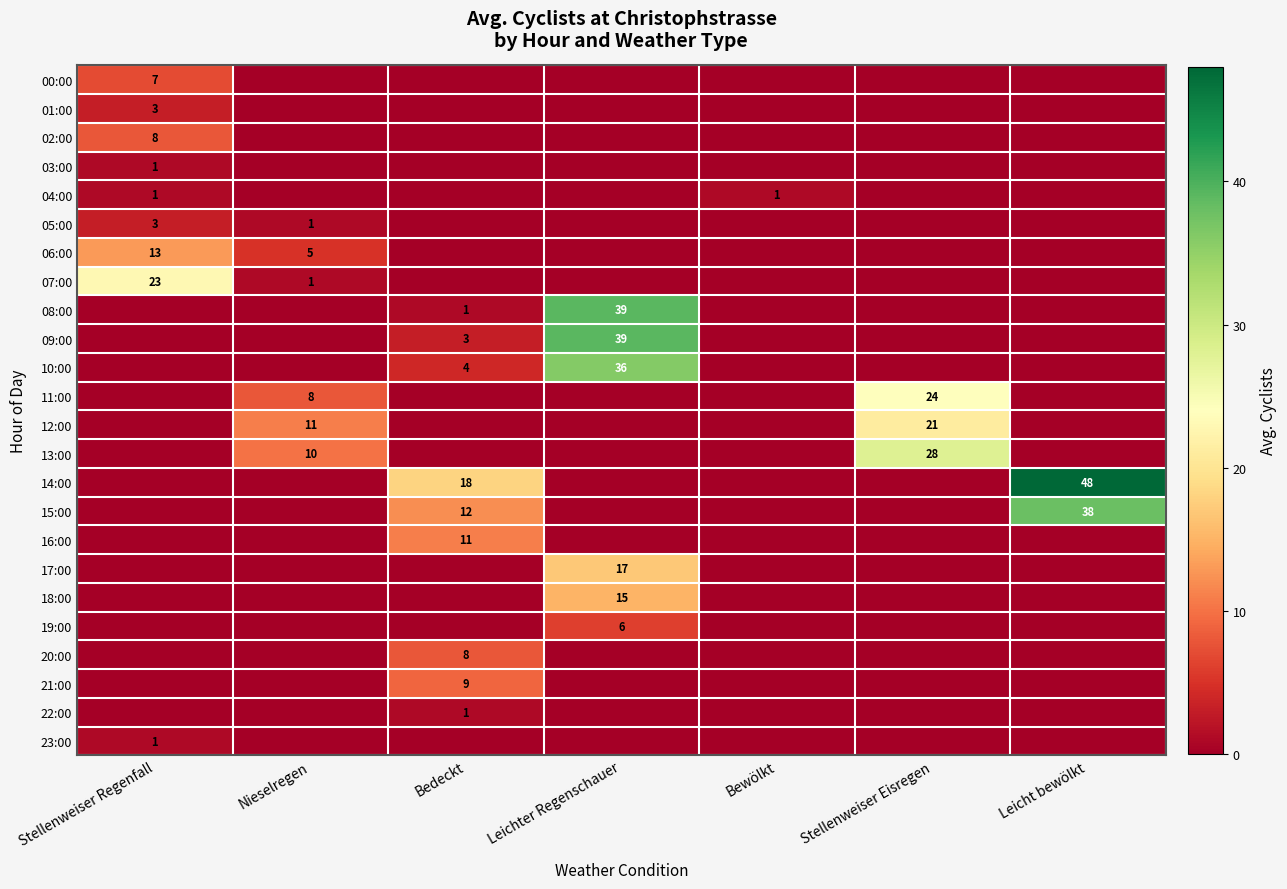

Is it true that 07:00 equals 2 at Nieselregen?

False